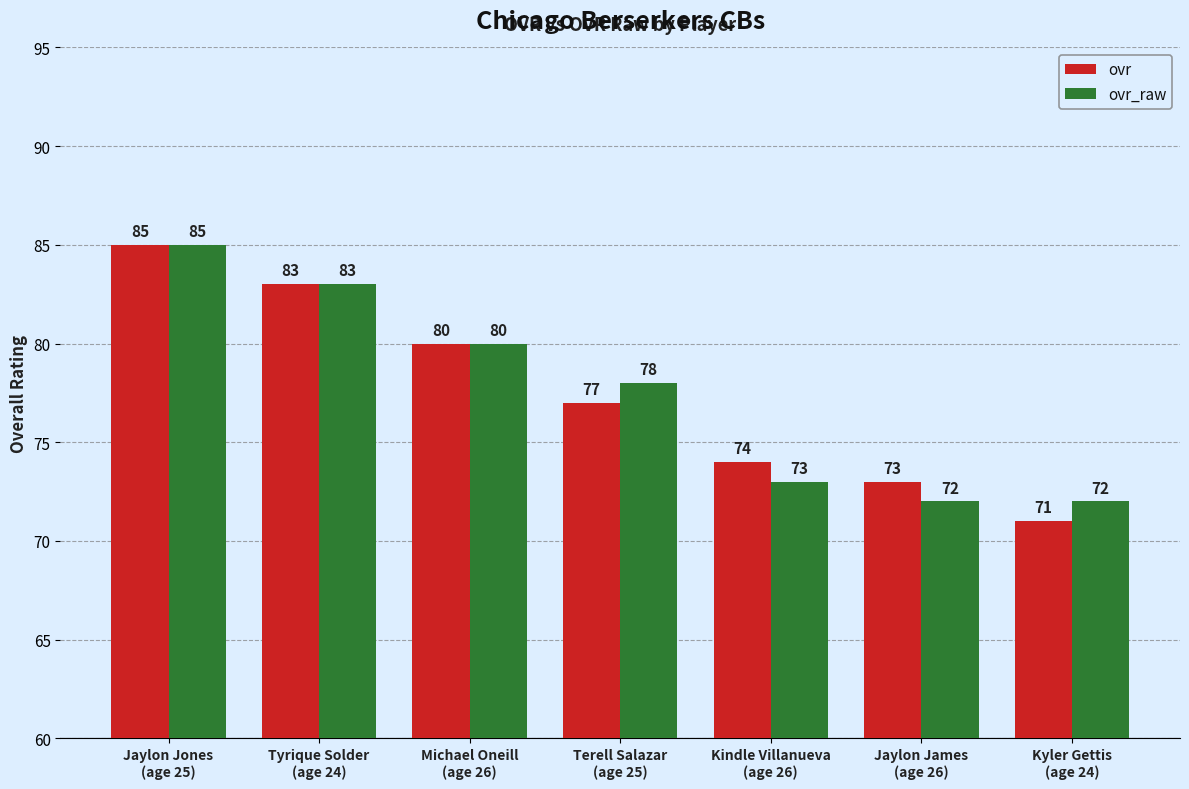

Which series has the widest spread of values?

ovr